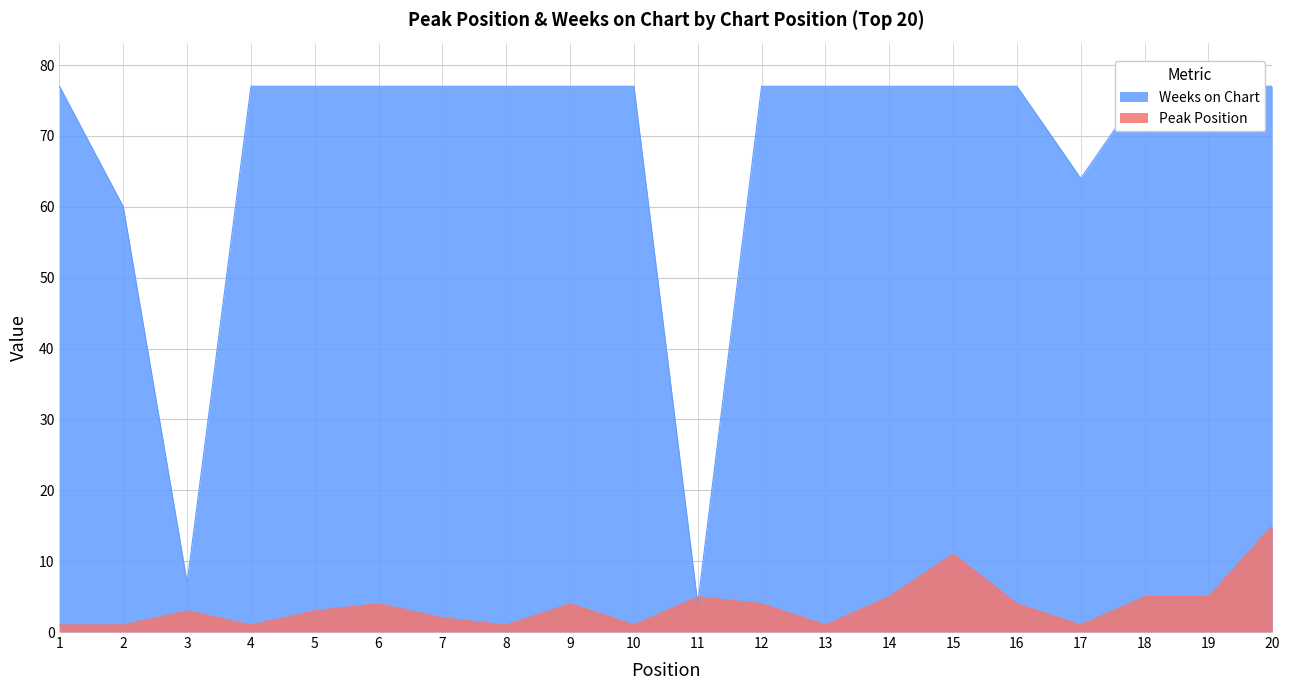

The Peak Position series shows 1 at 17. True or false?

True